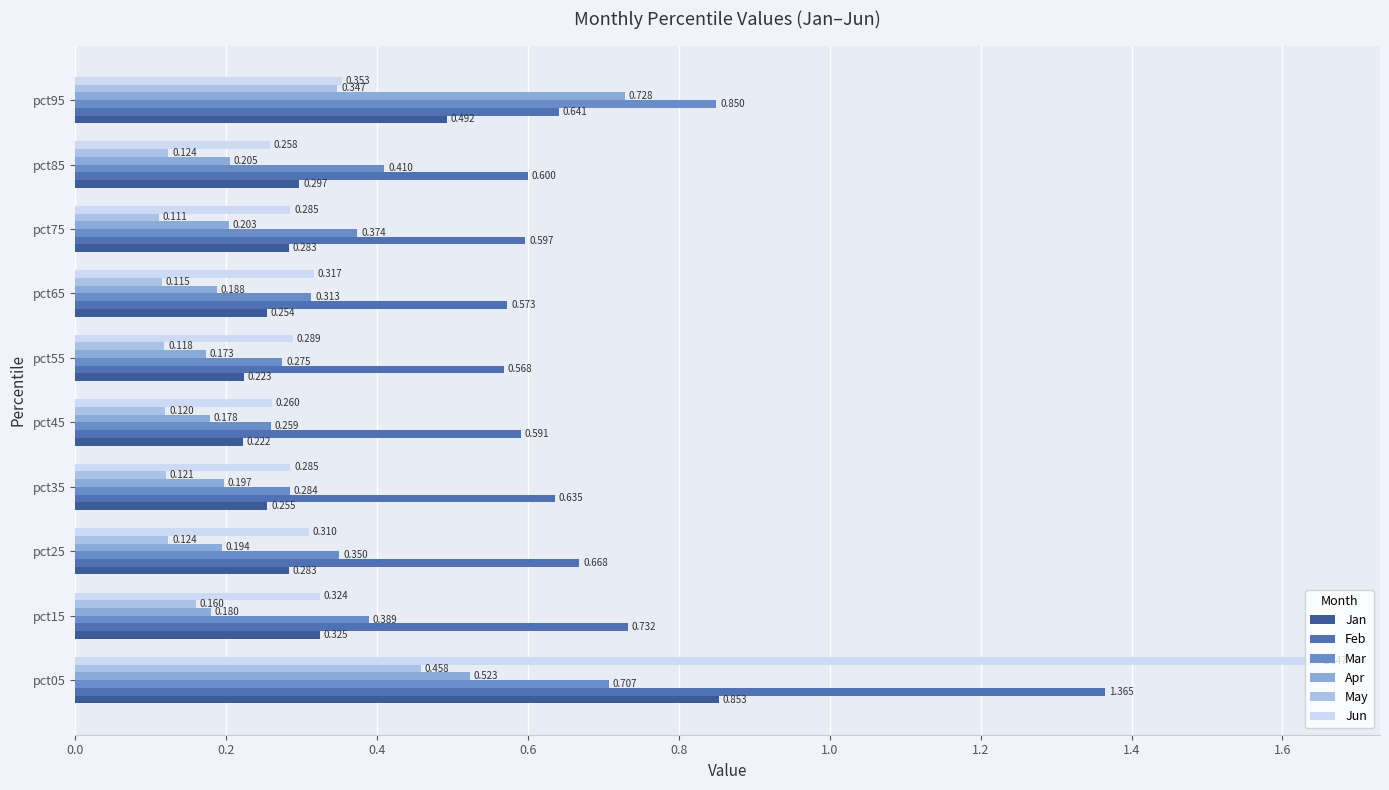

Rank the series at pct45 from highest to lowest value.

Feb, Jun, Mar, Jan, Apr, May